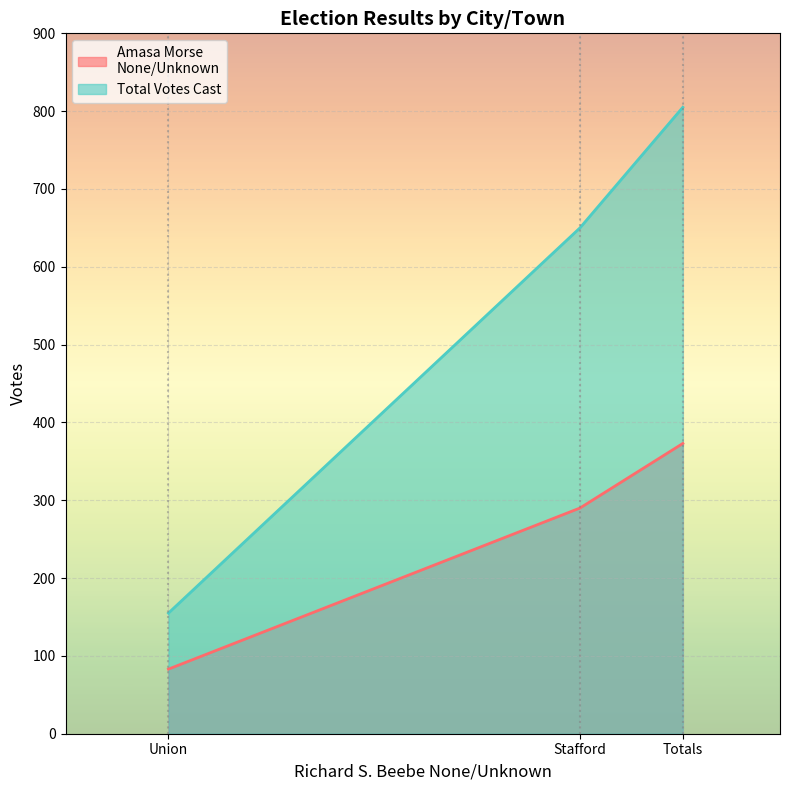

What is the difference between the highest and lowest values at Union?

72